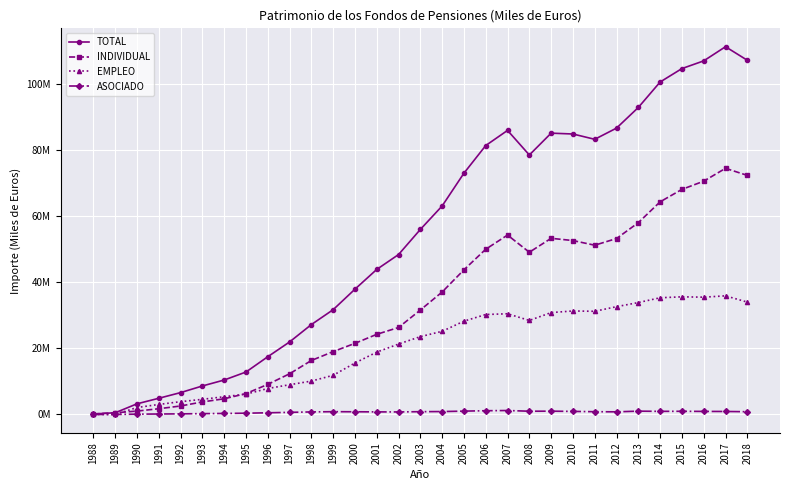

Reading left to right, transcribe all the data shown in this chart.

TOTAL: 1988=152837	1989=511425	1990=3214471	1991=4890820	1992=6604263	1993=8608958	1994=10407510	1995=12822281	1996=17441311	1997=21910173	1998=27161041	1999=31663620	2000=37859781	2001=43829160	2002=48322288	2003=55912090	2004=63004483	2005=72909694	2006=81263344	2007=85834957	2008=78406588	2009=85003996	2010=84750244	2011=83147626	2012=86527729	2013=92769549	2014=100456655	2015=104518329	2016=106844988	2017=111123279	2018=107032705
INDIVIDUAL: 1988=152837	1989=511425	1990=1022370	1991=1728679	1992=2560696	1993=3786022	1994=4740501	1995=6306312	1996=9091426	1997=12292152	1998=16310224	1999=18989076	2000=21494220	2001=24214318	2002=26284054	2003=31555380	2004=37001722	2005=43708664	2006=49932845	2007=54211374	2008=49018659	2009=53227993	2010=52551990	2011=51141923	2012=53159828	2013=57953934	2014=64254369	2015=68011511	2016=70487405	2017=74377839	2018=72247343
EMPLEO: 1988=0	1989=0	1990=2096565	1991=3025086	1992=3863564	1993=4570385	1994=5362524	1995=6135733	1996=7842974	1997=8983268	1998=10083835	1999=11834360	2000=15553271	2001=18837398	2002=21278267	2003=23515105	2004=25124891	2005=28193981	2006=30200668	2007=30430485	2008=28408941	2009=30783761	2010=31271989	2011=31170271	2012=32572448	2013=33814833	2014=35262112	2015=35548451	2016=35436955	2017=35842907	2018=33956665
ASOCIADO: 1988=0	1989=0	1990=95537	1991=137055	1992=180003	1993=252551	1994=304485	1995=380236	1996=506912	1997=634753	1998=766982	1999=840184	2000=812290	2001=777444	2002=759967	2003=841604	2004=877870	2005=1007049	2006=1129831	2007=1193098	2008=978988	2009=992242	2010=926266	2011=835431	2012=795453	2013=1000782	2014=940175	2015=958368	2016=920628	2017=902533	2018=828697